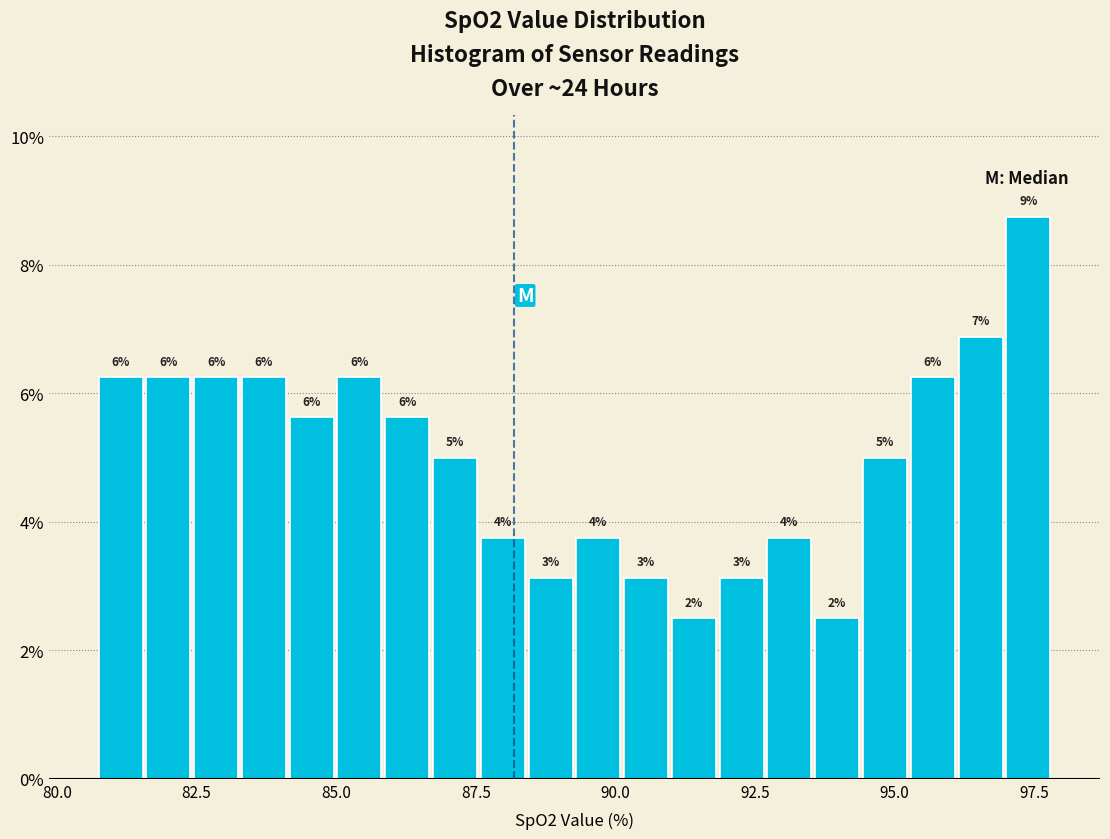

Read against the x-axis, roughly where is the centre of the tallest bar?

97.5